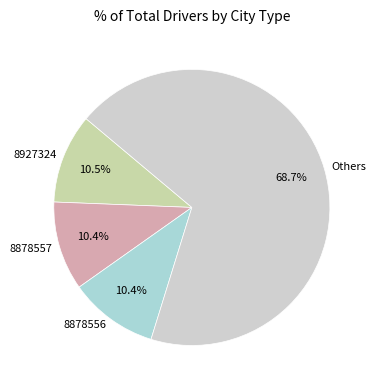

What percentage do Others and 8927324 together represent?

79.2%